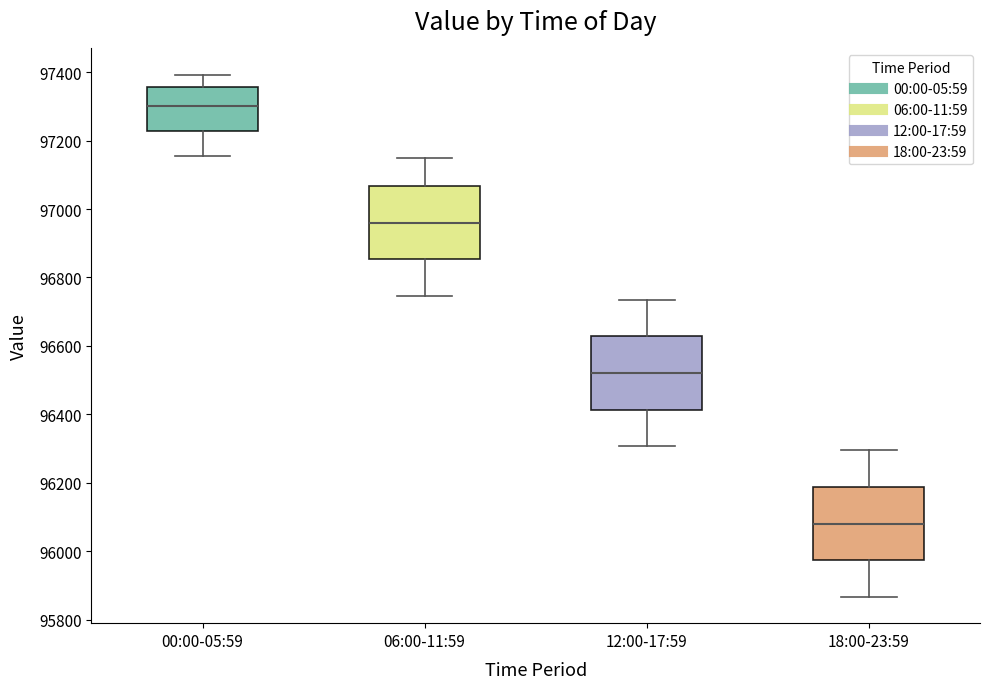

Which box has the highest median line?

00:00-05:59